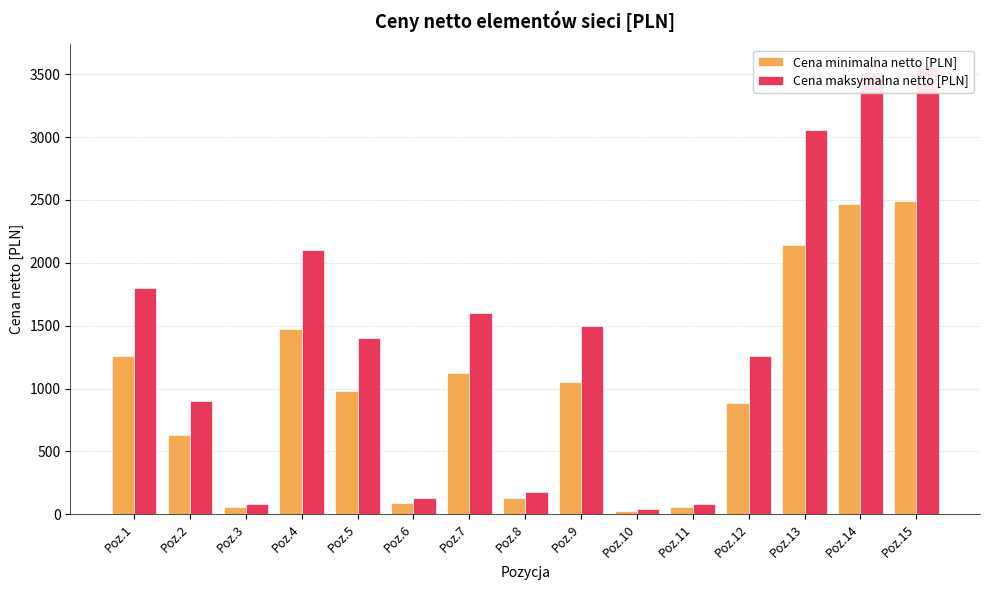

Reading left to right, transcribe all the data shown in this chart.

Cena minimalna netto [PLN]: Poz.1=1260.0	Poz.2=630.0	Poz.3=56.0	Poz.4=1470.0	Poz.5=980.0	Poz.6=91.0	Poz.7=1120.0	Poz.8=126.0	Poz.9=1050.0	Poz.10=28.0	Poz.11=56.0	Poz.12=882.0	Poz.13=2142.0	Poz.14=2464.0	Poz.15=2492.0
Cena maksymalna netto [PLN]: Poz.1=1800.0	Poz.2=900.0	Poz.3=80.0	Poz.4=2100.0	Poz.5=1400.0	Poz.6=130.0	Poz.7=1600.0	Poz.8=180.0	Poz.9=1500.0	Poz.10=40.0	Poz.11=80.0	Poz.12=1260.0	Poz.13=3060.0	Poz.14=3520.0	Poz.15=3560.0